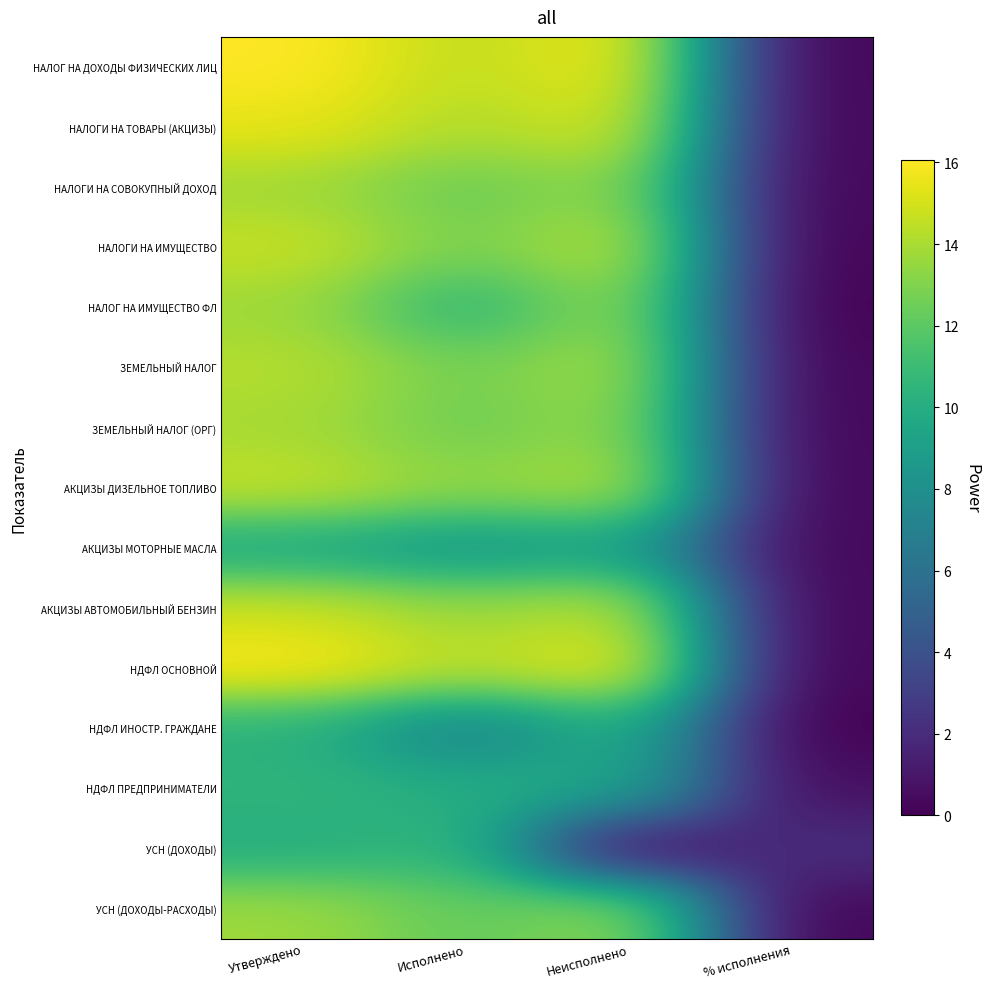

Rank the series at Исполнено from highest to lowest value.

НАЛОГ НА ДОХОДЫ ФИЗИЧЕСКИХ ЛИЦ, НДФЛ ОСНОВНОЙ, НАЛОГИ НА ТОВАРЫ (АКЦИЗЫ), АКЦИЗЫ АВТОМОБИЛЬНЫЙ БЕНЗИН, АКЦИЗЫ ДИЗЕЛЬНОЕ ТОПЛИВО, НАЛОГИ НА ИМУЩЕСТВО, ЗЕМЕЛЬНЫЙ НАЛОГ, ЗЕМЕЛЬНЫЙ НАЛОГ (ОРГ), НАЛОГИ НА СОВОКУПНЫЙ ДОХОД, УСН (ДОХОДЫ-РАСХОДЫ), УСН (ДОХОДЫ), НАЛОГ НА ИМУЩЕСТВО ФЛ, НДФЛ ПРЕДПРИНИМАТЕЛИ, АКЦИЗЫ МОТОРНЫЕ МАСЛА, НДФЛ ИНОСТР. ГРАЖДАНЕ